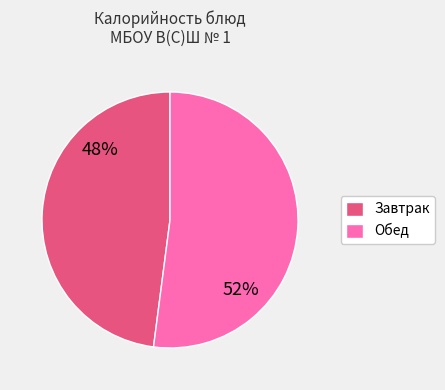

Is there any slice that represents more than half of the pie?

Yes